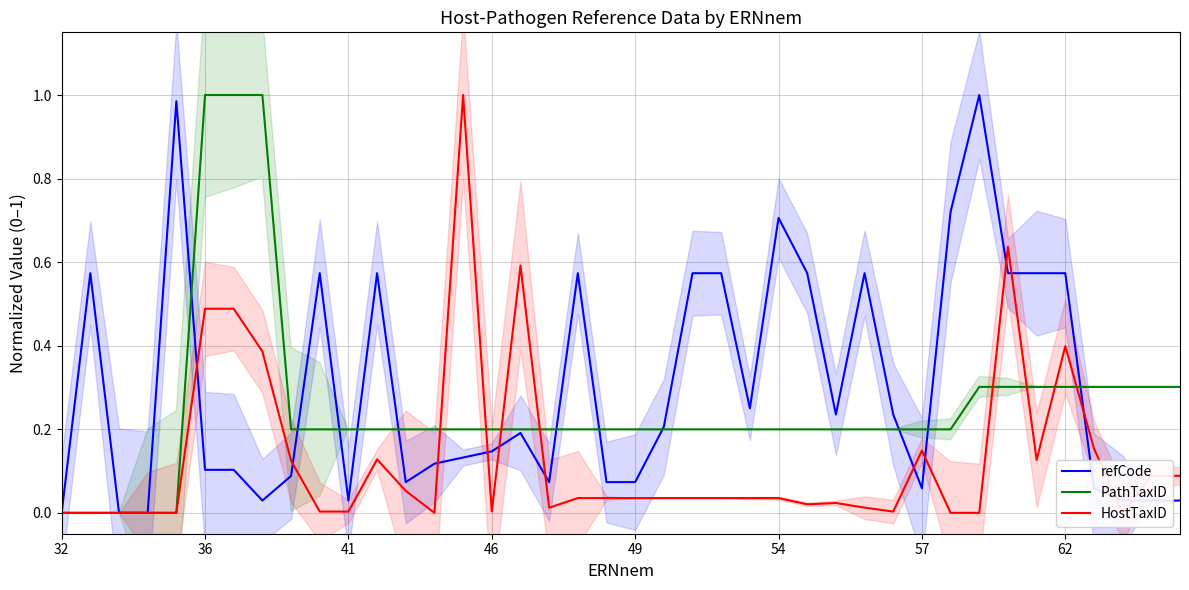

Is it true that PathTaxID equals 0.1 at 54?

False